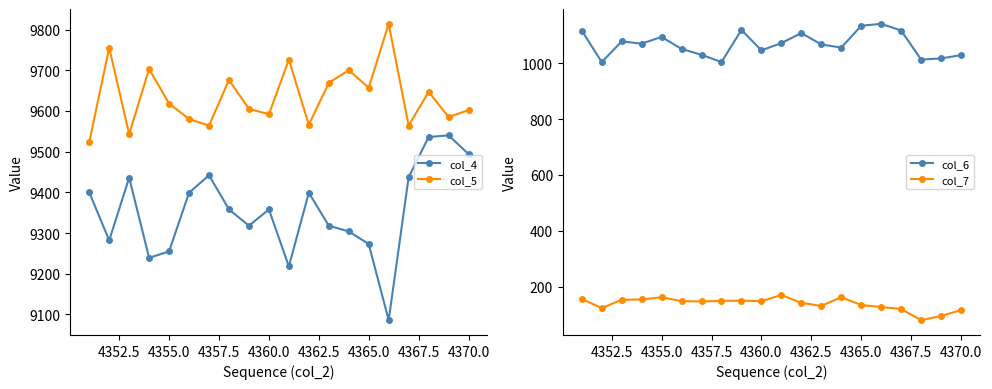

At how many categories does at least one series exceed 5113?

20